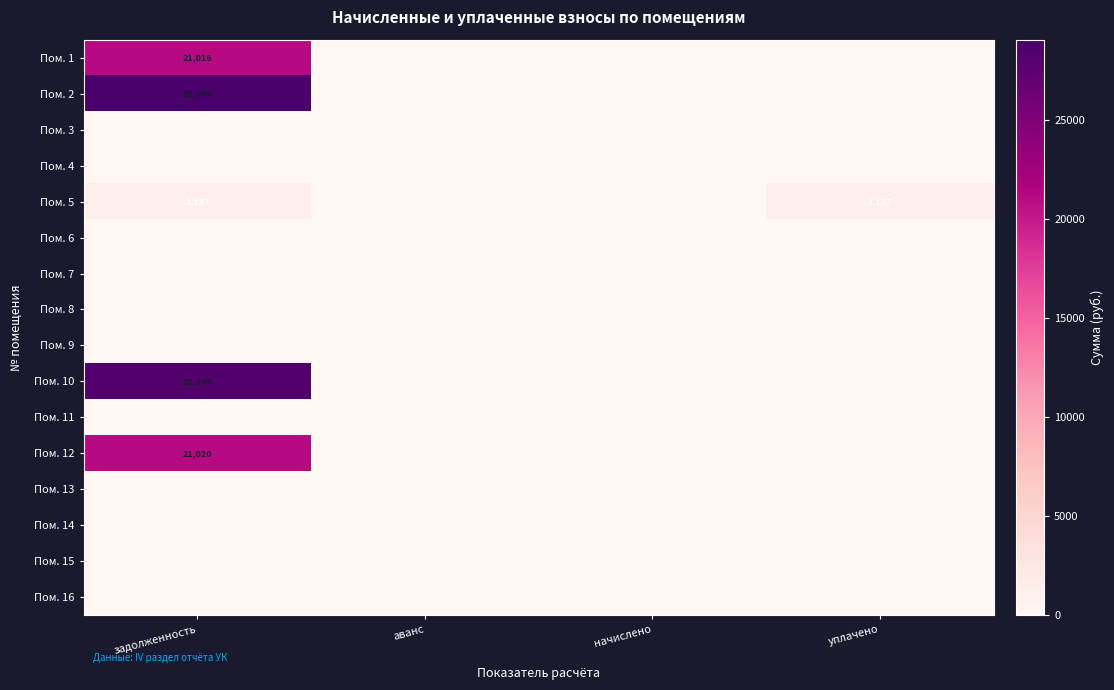

True or false: Пом. 5 has a value of 0.0 at аванс.

True